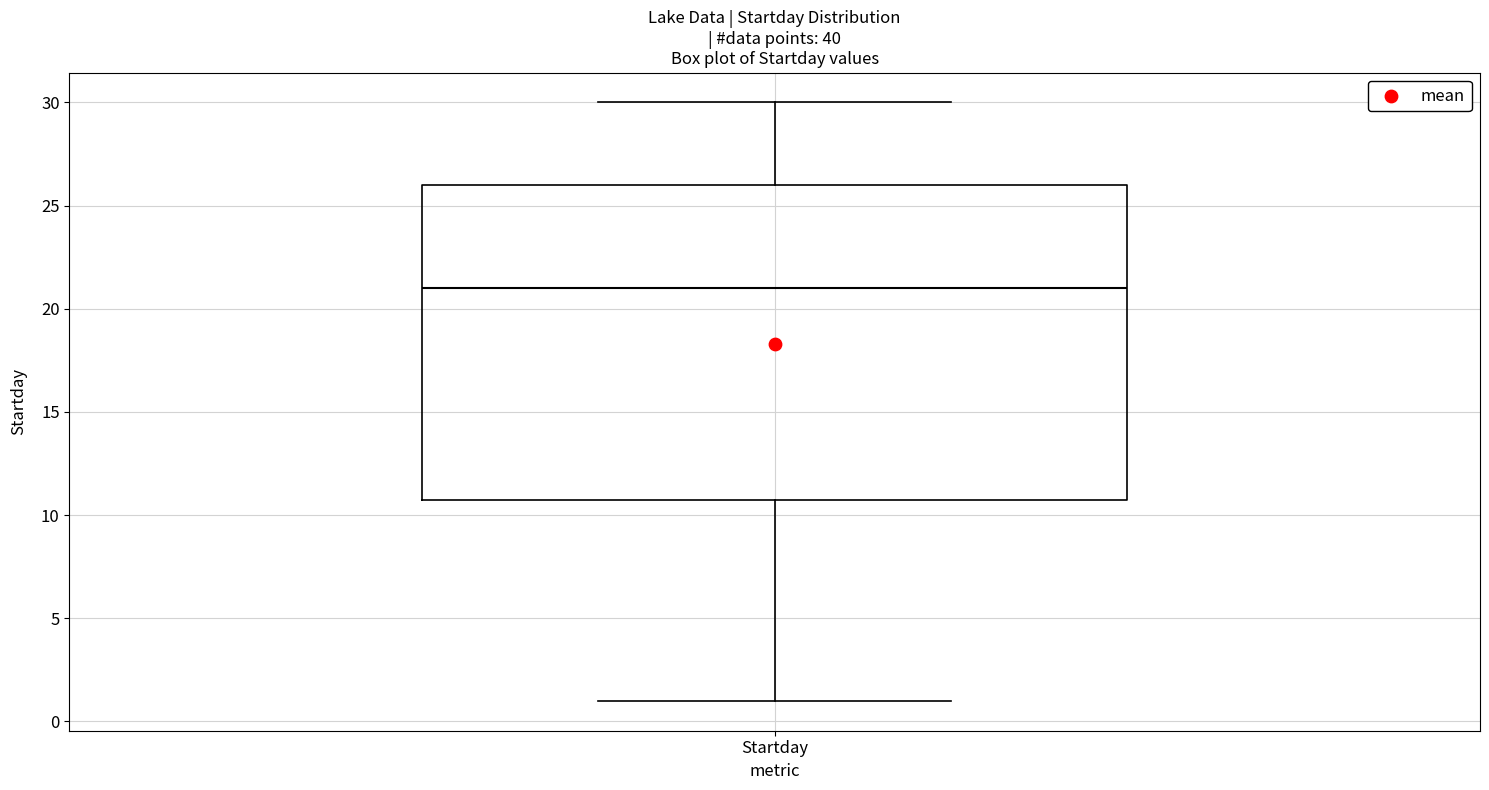

Where is the lower edge of the box for Startday on the y-axis? The values are not printed on the chart, so give them approximately, as read against the axis.

11